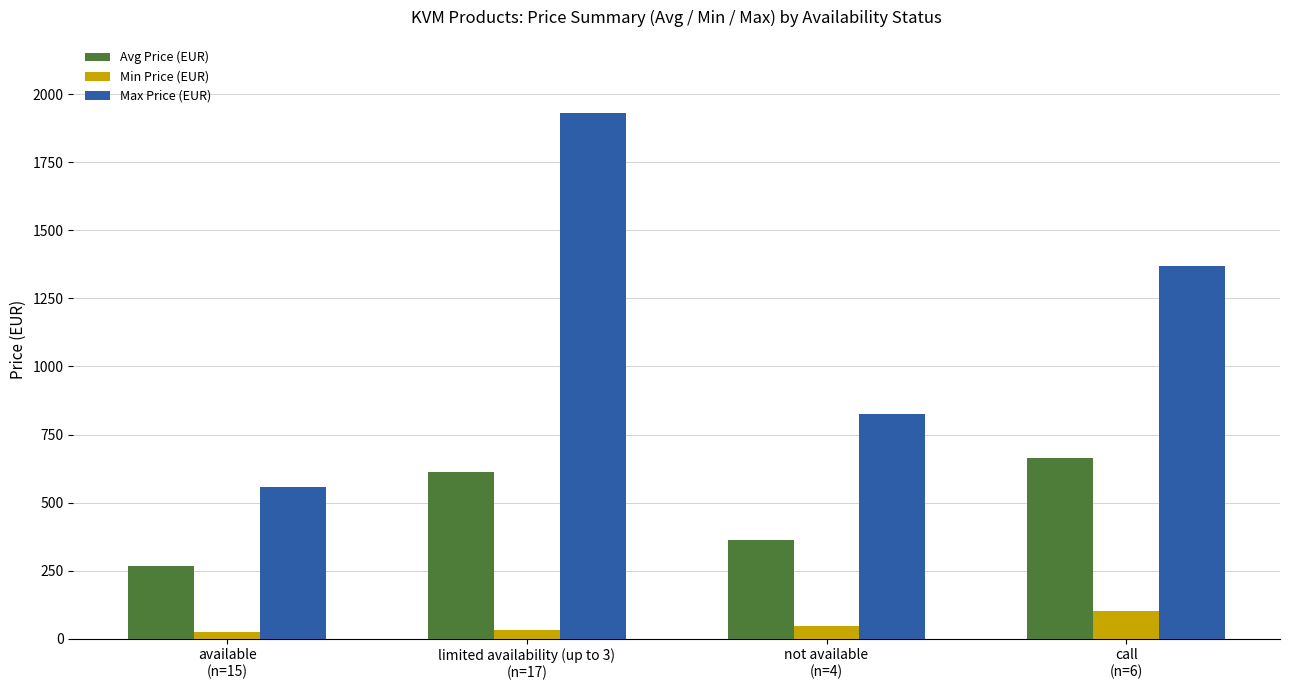

Does the chart contain any negative values?

No